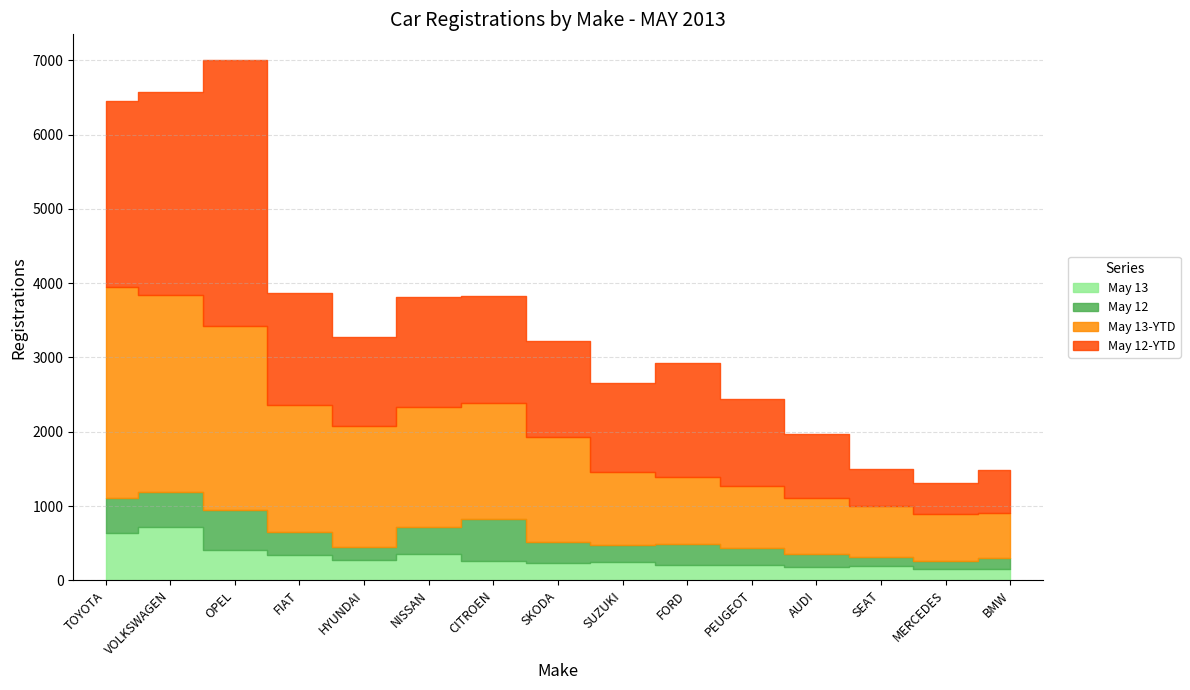

What is the difference between the second highest and second lowest values in the May 13-YTD series?

2026